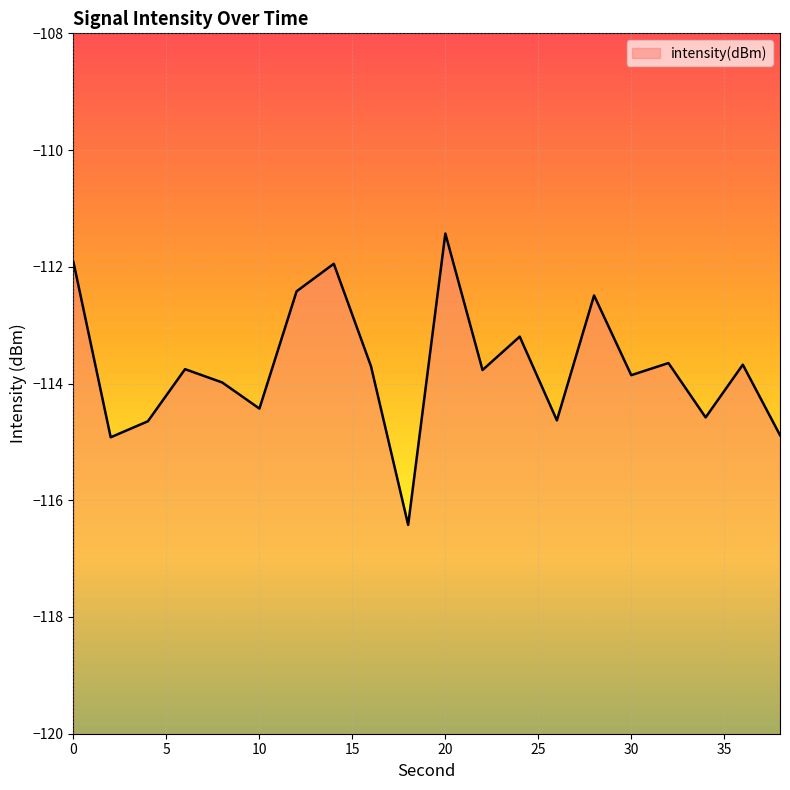

List the labels in order of value, smallest first.

18, 2, 38, 4, 26, 34, 10, 8, 30, 22, 6, 16, 36, 32, 24, 28, 12, 14, 0, 20